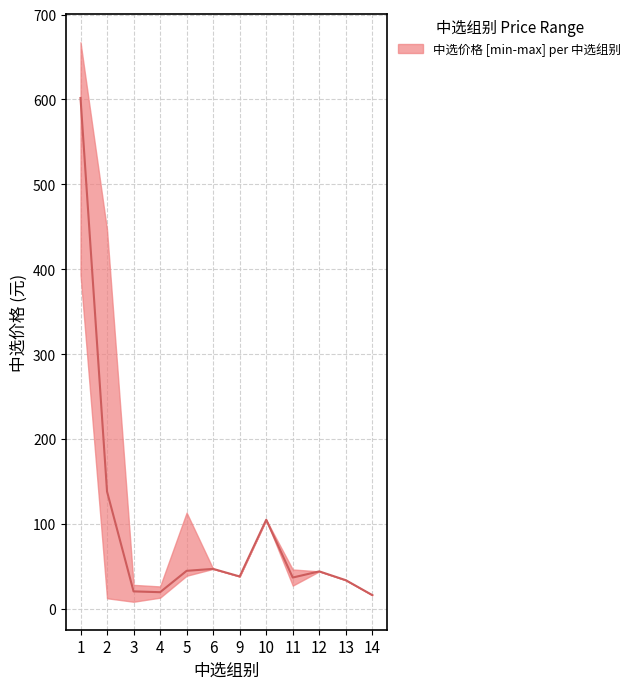

Rank the categories by value from lowest to highest.

14, 4, 3, 13, 11, 9, 12, 5, 6, 10, 2, 1